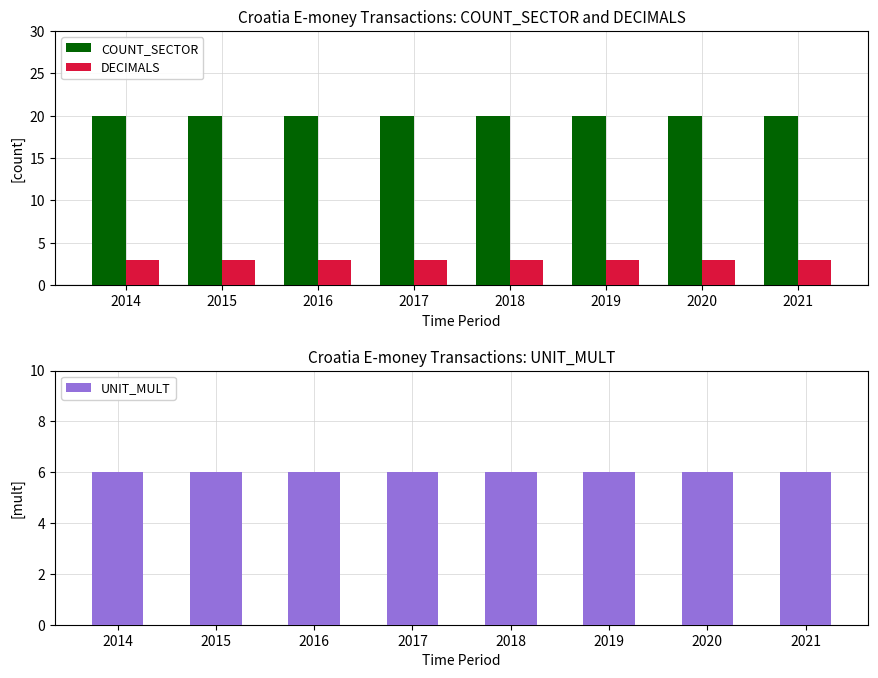

What is the highest value of the COUNT_SECTOR series?

20